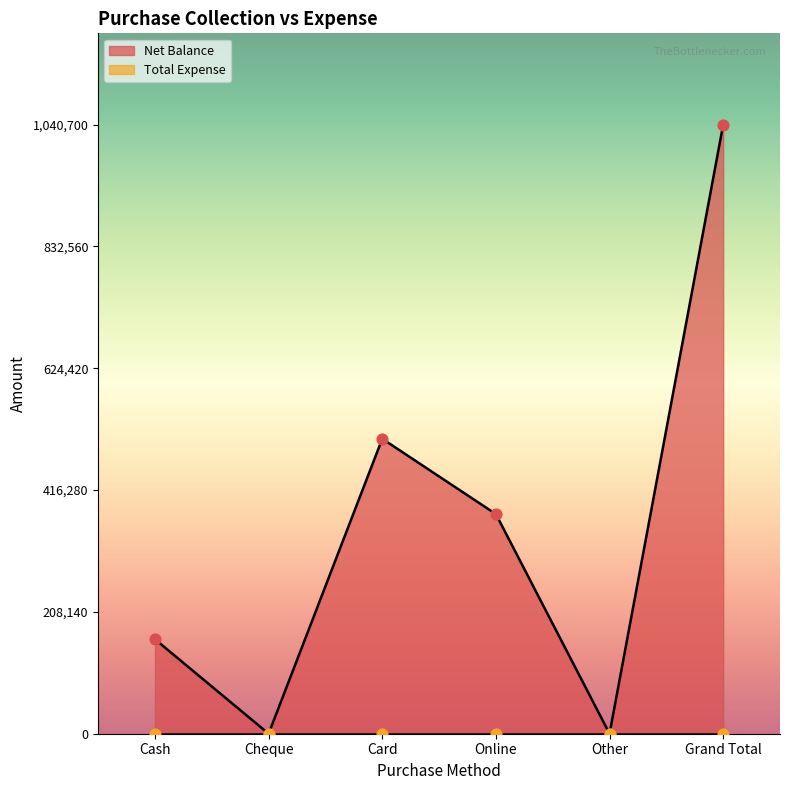

Which has a higher value, Online or Cash?

Online